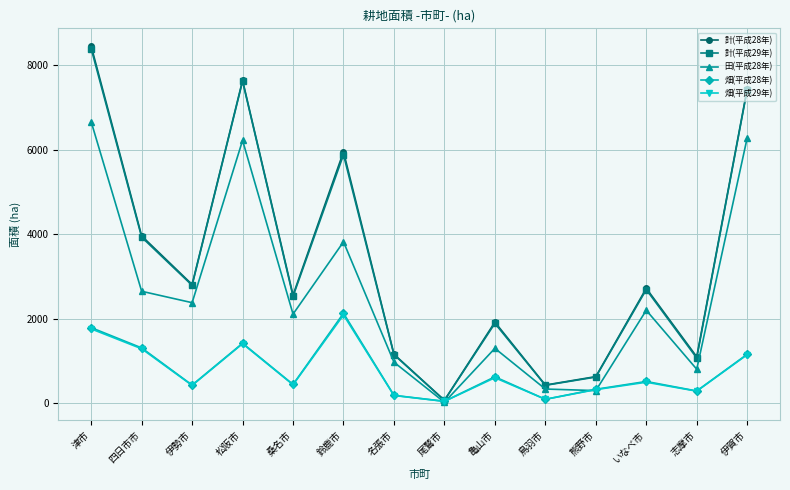

How many interior local valleys does the 畑(平成28年) series have?

5